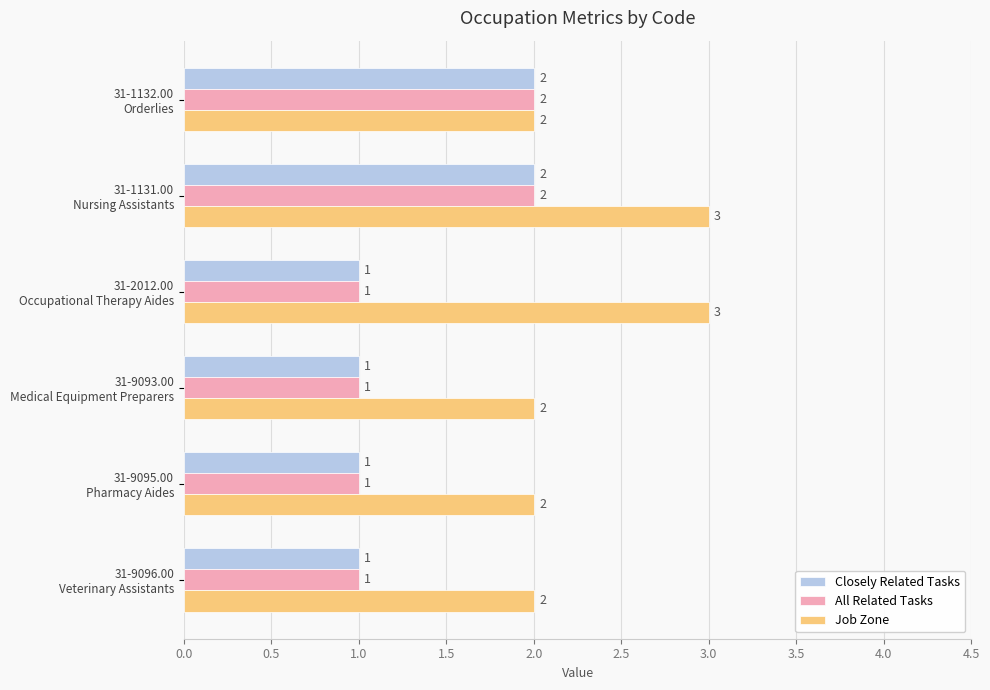

What is the greatest value displayed?

3